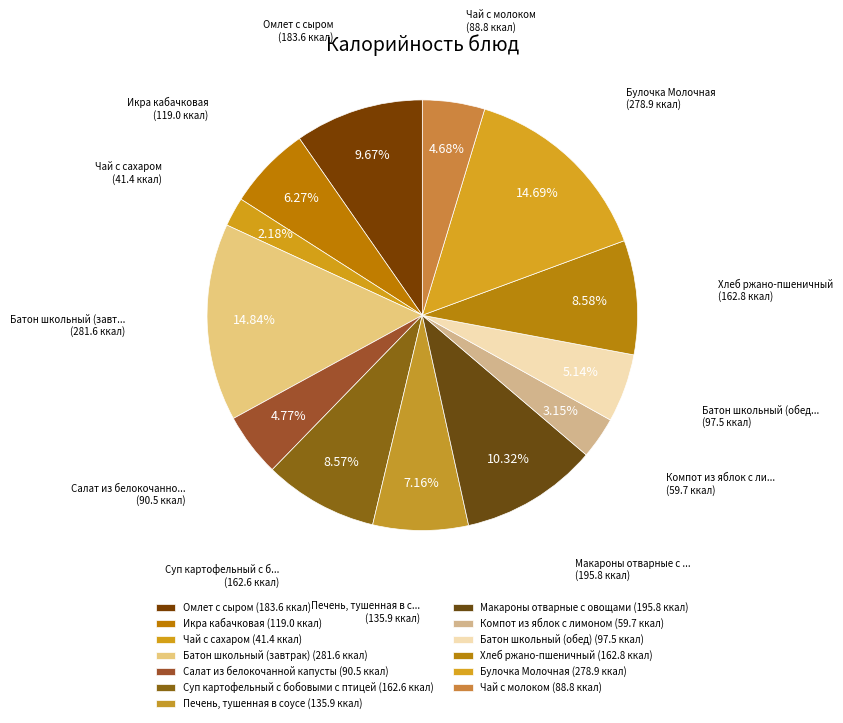

To the nearest percent, what percentage of the pie is Суп картофельный с бобовыми с птицей?

9%